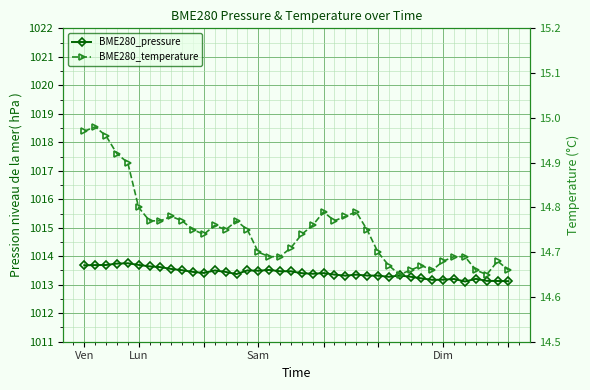

True or false: BME280_pressure and BME280_temperature intersect in this chart.

False